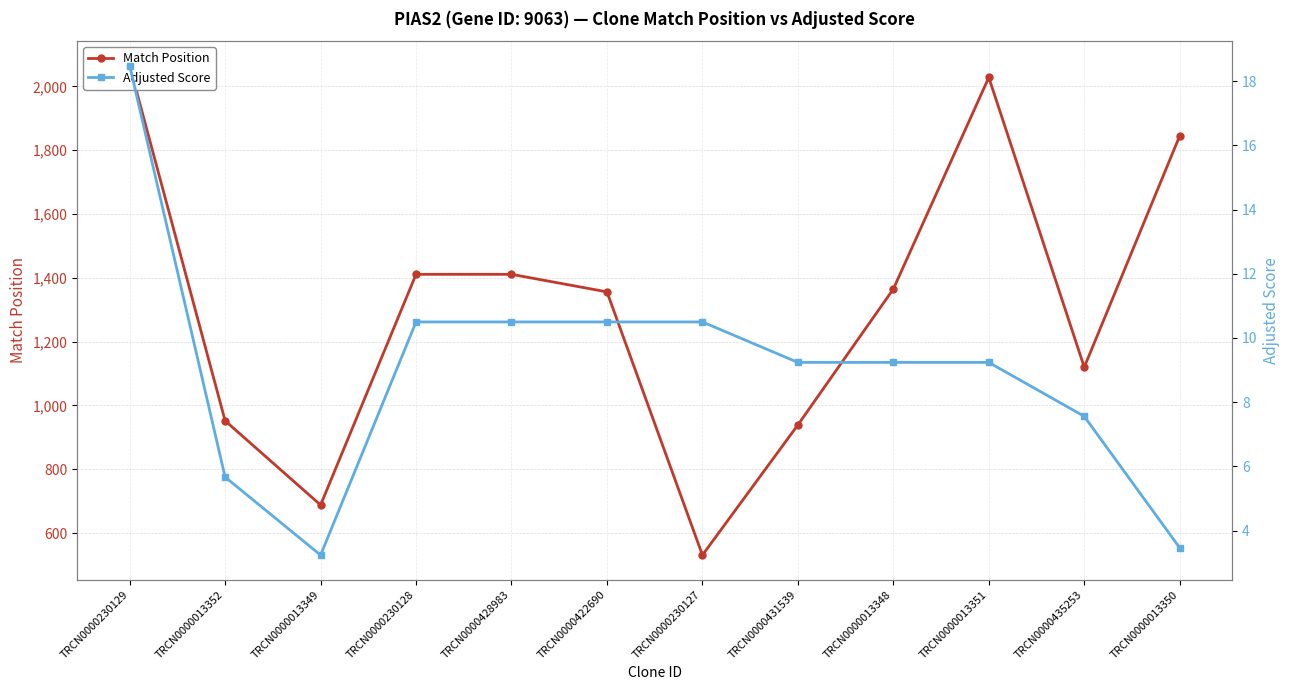

What is the value of the Adjusted Score point at the 10th from the left?

9.2